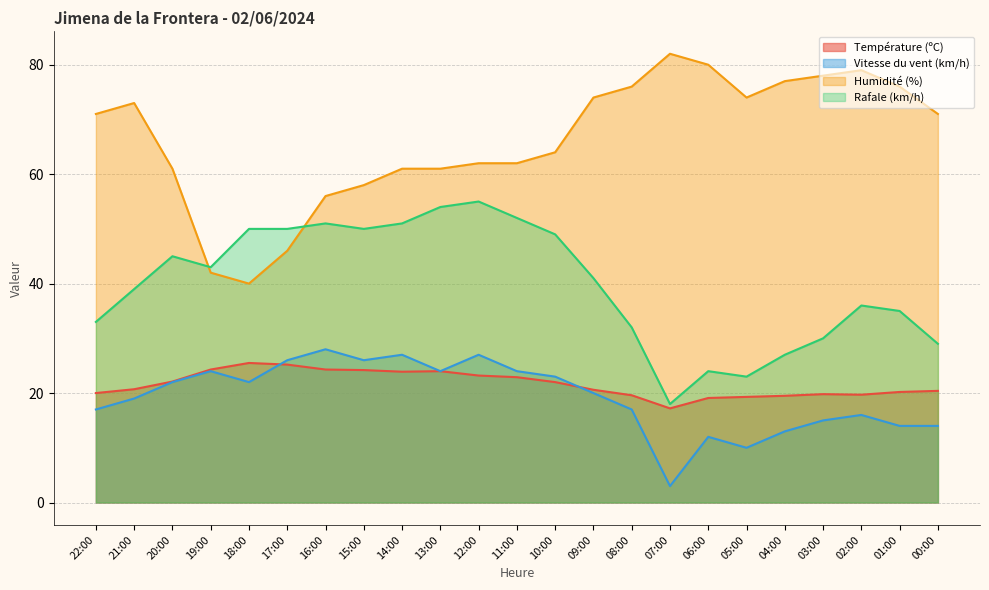

Reading left to right, transcribe all the data shown in this chart.

Température (ºC): 22:00=20.0	21:00=20.7	20:00=22.1	19:00=24.3	18:00=25.5	17:00=25.2	16:00=24.3	15:00=24.2	14:00=23.9	13:00=24.0	12:00=23.2	11:00=22.9	10:00=22.0	09:00=20.6	08:00=19.6	07:00=17.2	06:00=19.1	05:00=19.3	04:00=19.5	03:00=19.8	02:00=19.7	01:00=20.2	00:00=20.4
Vitesse du vent (km/h): 22:00=17.0	21:00=19.0	20:00=22.0	19:00=24.0	18:00=22.0	17:00=26.0	16:00=28.0	15:00=26.0	14:00=27.0	13:00=24.0	12:00=27.0	11:00=24.0	10:00=23.0	09:00=20.0	08:00=17.0	07:00=3.0	06:00=12.0	05:00=10.0	04:00=13.0	03:00=15.0	02:00=16.0	01:00=14.0	00:00=14.0
Humidité (%): 22:00=71.0	21:00=73.0	20:00=61.0	19:00=42.0	18:00=40.0	17:00=46.0	16:00=56.0	15:00=58.0	14:00=61.0	13:00=61.0	12:00=62.0	11:00=62.0	10:00=64.0	09:00=74.0	08:00=76.0	07:00=82.0	06:00=80.0	05:00=74.0	04:00=77.0	03:00=78.0	02:00=79.0	01:00=76.0	00:00=71.0
Rafale (km/h): 22:00=33.0	21:00=39.0	20:00=45.0	19:00=43.0	18:00=50.0	17:00=50.0	16:00=51.0	15:00=50.0	14:00=51.0	13:00=54.0	12:00=55.0	11:00=52.0	10:00=49.0	09:00=41.0	08:00=32.0	07:00=18.0	06:00=24.0	05:00=23.0	04:00=27.0	03:00=30.0	02:00=36.0	01:00=35.0	00:00=29.0